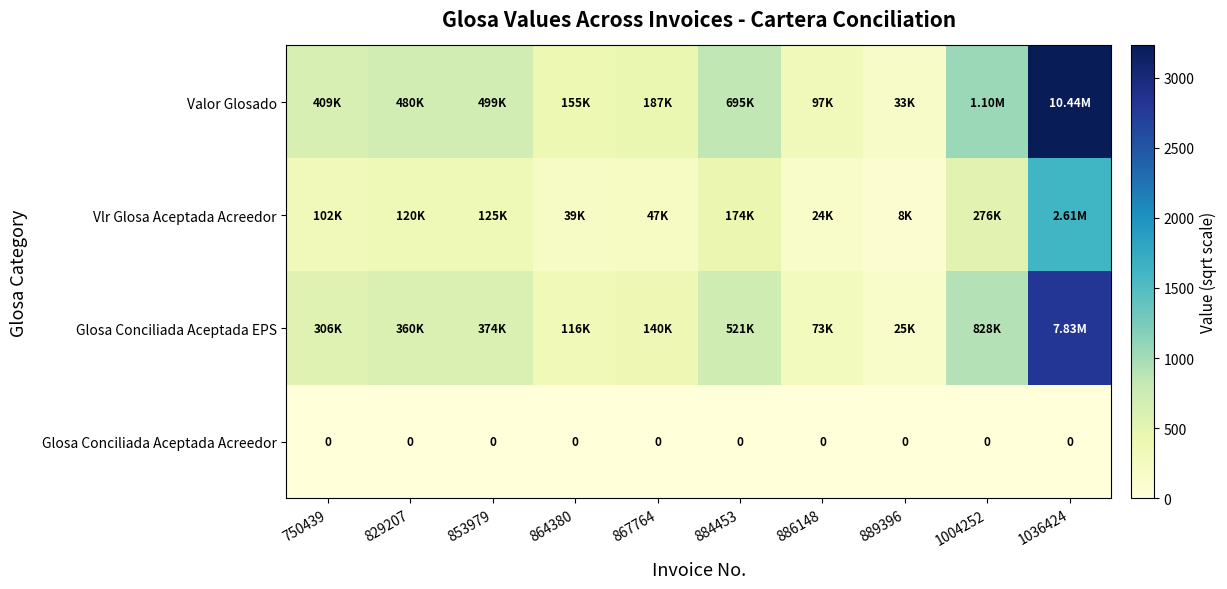

How many distinct data groups are displayed?

4